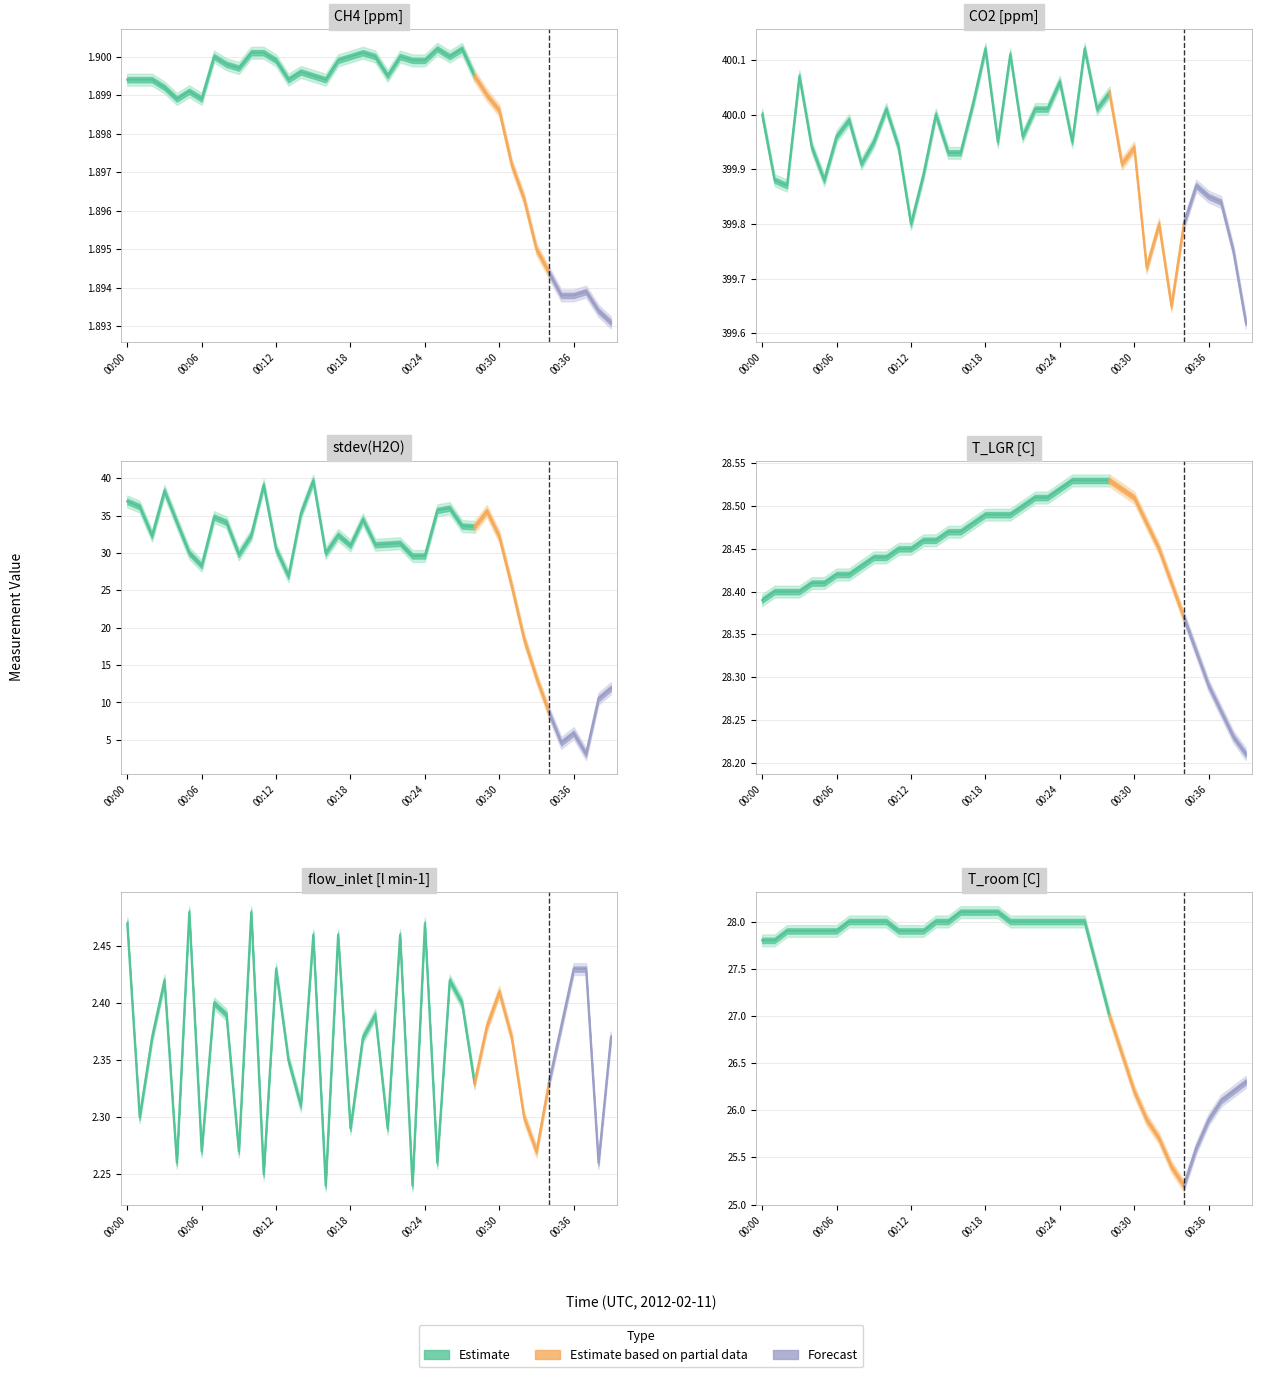

Reading left to right, what are all the values shown in this chart?

CH4 [ppm]: 00:00=1.9	00:01=1.9	00:02=1.9	00:03=1.9	00:04=1.9	00:05=1.9	00:06=1.9	00:07=1.9	00:08=1.9	00:09=1.9	00:10=1.9	00:11=1.9	00:12=1.9	00:13=1.9	00:14=1.9	00:15=1.9	00:16=1.9	00:17=1.9	00:18=1.9	00:19=1.9	00:20=1.9	00:21=1.9	00:22=1.9	00:23=1.9	00:24=1.9	00:25=1.9	00:26=1.9	00:27=1.9	00:28=1.9	00:29=1.9	00:30=1.9	00:31=1.9	00:32=1.9	00:33=1.9	00:34=1.9	00:35=1.9	00:36=1.9	00:37=1.9	00:38=1.9	00:39=1.9
CO2 [ppm]: 00:00=400.0	00:01=399.9	00:02=399.9	00:03=400.1	00:04=399.9	00:05=399.9	00:06=400.0	00:07=400.0	00:08=399.9	00:09=399.9	00:10=400.0	00:11=399.9	00:12=399.8	00:13=399.9	00:14=400.0	00:15=399.9	00:16=399.9	00:17=400.0	00:18=400.1	00:19=399.9	00:20=400.1	00:21=400.0	00:22=400.0	00:23=400.0	00:24=400.1	00:25=399.9	00:26=400.1	00:27=400.0	00:28=400.0	00:29=399.9	00:30=399.9	00:31=399.7	00:32=399.8	00:33=399.6	00:34=399.8	00:35=399.9	00:36=399.9	00:37=399.8	00:38=399.8	00:39=399.6
stdev(H2O): 00:00=36.9	00:01=36.2	00:02=32.3	00:03=38.3	00:04=34.1	00:05=30.0	00:06=28.3	00:07=34.8	00:08=34.1	00:09=29.8	00:10=32.4	00:11=39.1	00:12=30.5	00:13=26.9	00:14=35.3	00:15=39.7	00:16=30.0	00:17=32.4	00:18=31.0	00:19=34.5	00:20=31.1	00:21=31.2	00:22=31.3	00:23=29.6	00:24=29.6	00:25=35.7	00:26=36.0	00:27=33.6	00:28=33.5	00:29=35.6	00:30=32.2	00:31=25.6	00:32=18.5	00:33=13.3	00:34=8.7	00:35=4.6	00:36=5.9	00:37=3.1	00:38=10.5	00:39=11.9
T_LGR [C]: 00:00=28.4	00:01=28.4	00:02=28.4	00:03=28.4	00:04=28.4	00:05=28.4	00:06=28.4	00:07=28.4	00:08=28.4	00:09=28.4	00:10=28.4	00:11=28.4	00:12=28.4	00:13=28.5	00:14=28.5	00:15=28.5	00:16=28.5	00:17=28.5	00:18=28.5	00:19=28.5	00:20=28.5	00:21=28.5	00:22=28.5	00:23=28.5	00:24=28.5	00:25=28.5	00:26=28.5	00:27=28.5	00:28=28.5	00:29=28.5	00:30=28.5	00:31=28.5	00:32=28.4	00:33=28.4	00:34=28.4	00:35=28.3	00:36=28.3	00:37=28.3	00:38=28.2	00:39=28.2
flow_inlet [l min-1]: 00:00=2.5	00:01=2.3	00:02=2.4	00:03=2.4	00:04=2.3	00:05=2.5	00:06=2.3	00:07=2.4	00:08=2.4	00:09=2.3	00:10=2.5	00:11=2.2	00:12=2.4	00:13=2.4	00:14=2.3	00:15=2.5	00:16=2.2	00:17=2.5	00:18=2.3	00:19=2.4	00:20=2.4	00:21=2.3	00:22=2.5	00:23=2.2	00:24=2.5	00:25=2.3	00:26=2.4	00:27=2.4	00:28=2.3	00:29=2.4	00:30=2.4	00:31=2.4	00:32=2.3	00:33=2.3	00:34=2.3	00:35=2.4	00:36=2.4	00:37=2.4	00:38=2.3	00:39=2.4
T_room [C]: 00:00=27.8	00:01=27.8	00:02=27.9	00:03=27.9	00:04=27.9	00:05=27.9	00:06=27.9	00:07=28.0	00:08=28.0	00:09=28.0	00:10=28.0	00:11=27.9	00:12=27.9	00:13=27.9	00:14=28.0	00:15=28.0	00:16=28.1	00:17=28.1	00:18=28.1	00:19=28.1	00:20=28.0	00:21=28.0	00:22=28.0	00:23=28.0	00:24=28.0	00:25=28.0	00:26=28.0	00:27=27.5	00:28=27.0	00:29=26.6	00:30=26.2	00:31=25.9	00:32=25.7	00:33=25.4	00:34=25.2	00:35=25.6	00:36=25.9	00:37=26.1	00:38=26.2	00:39=26.3